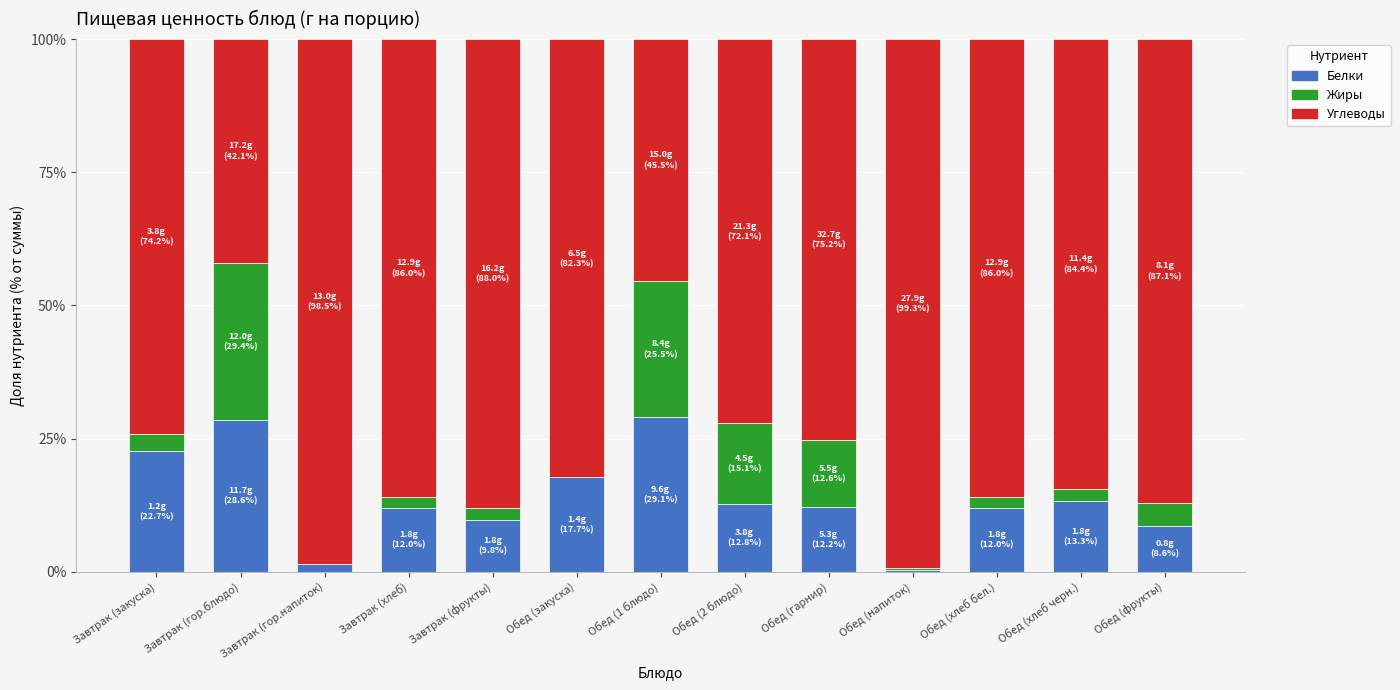

What is the total value across all series at Завтрак (гор.блюдо)?

100.0